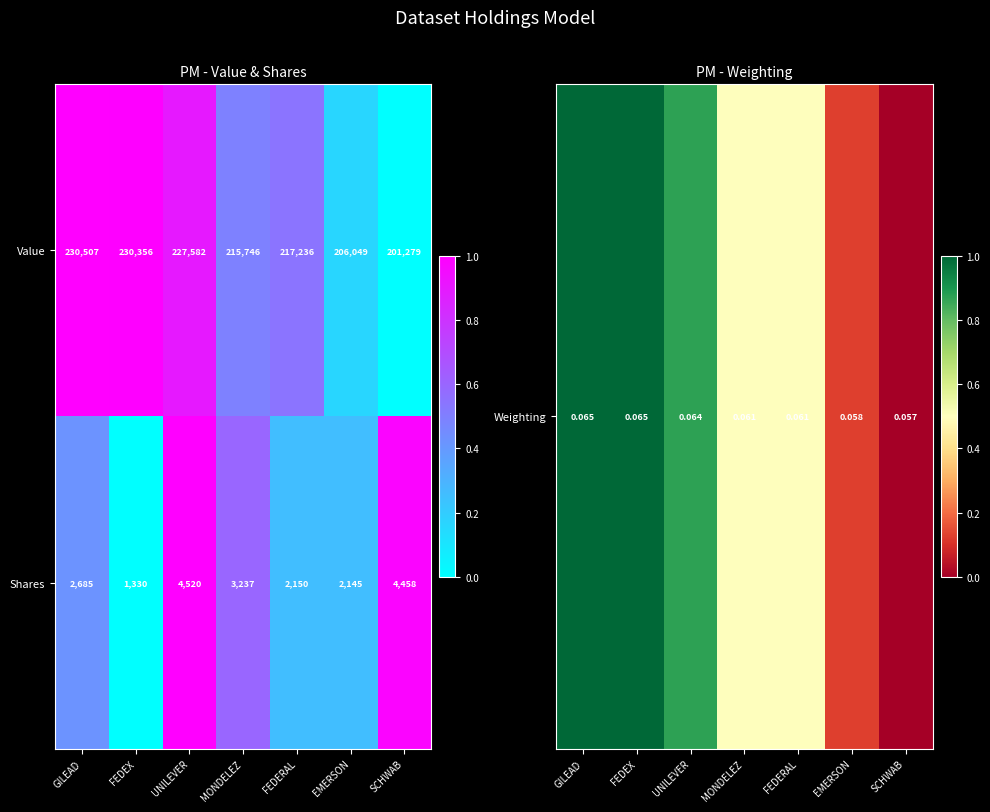

Is it true that Shares equals 3237 at MONDELEZ?

True